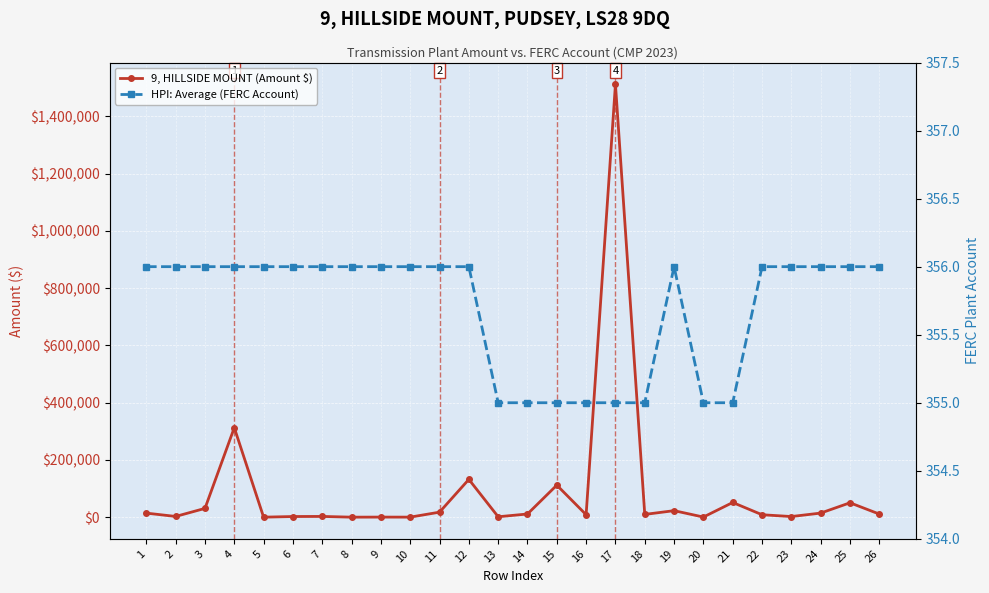

True or false: HPI: Average (FERC Account) and 9, HILLSIDE MOUNT (Amount $) intersect in this chart.

True